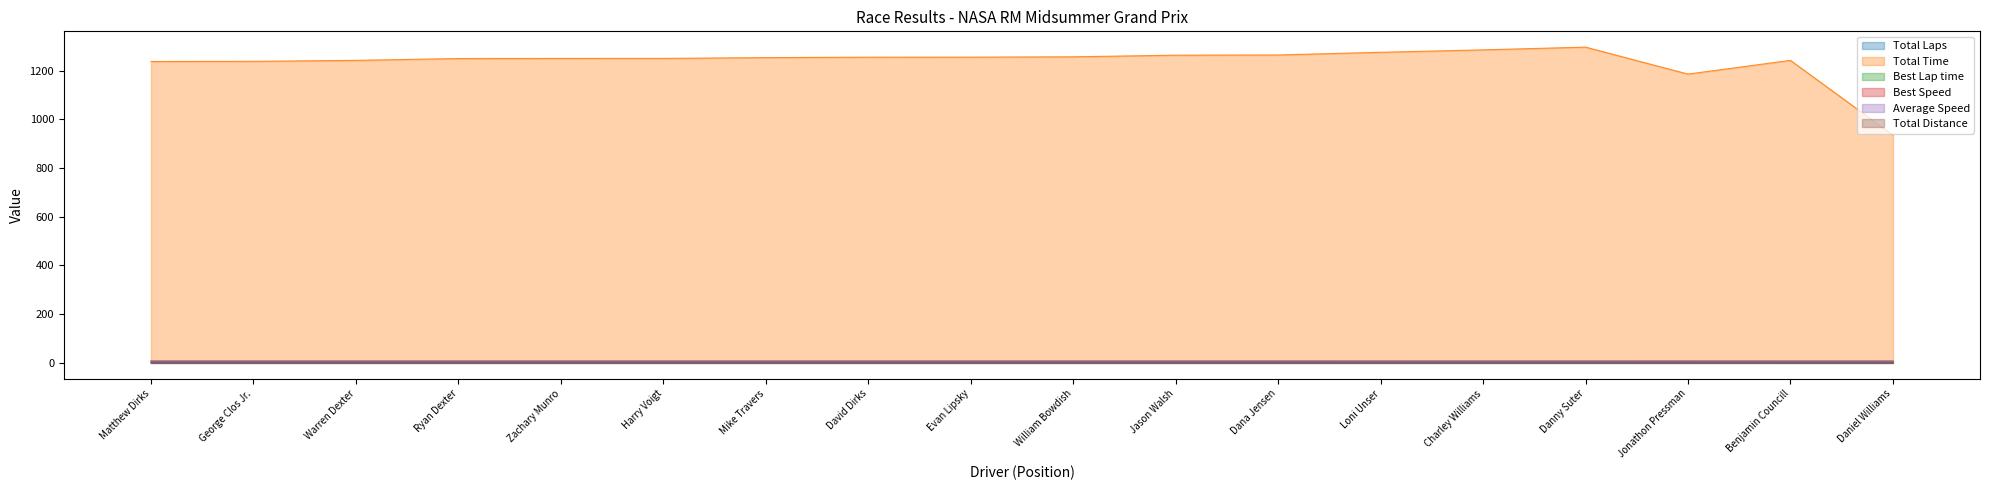

Where is Average Speed nearest to the value 6?

Benjamin Councill